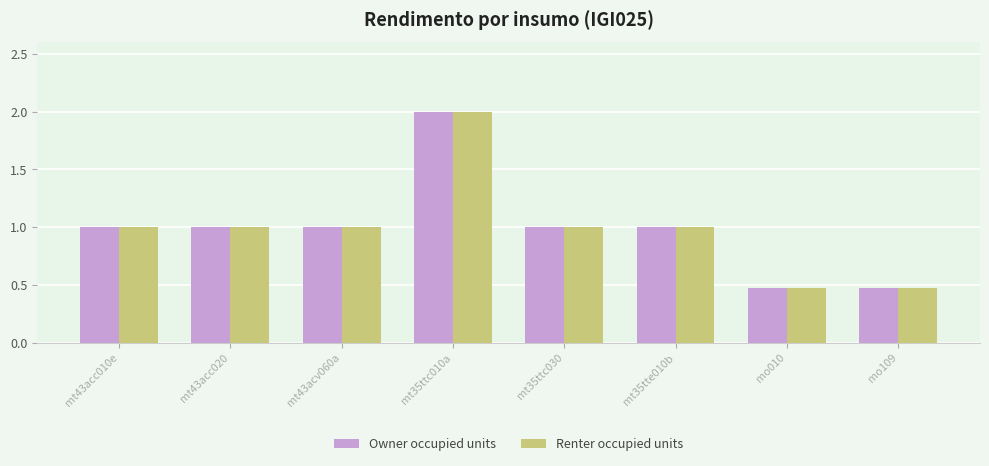

What is the highest value of the Owner occupied units series?

2.0